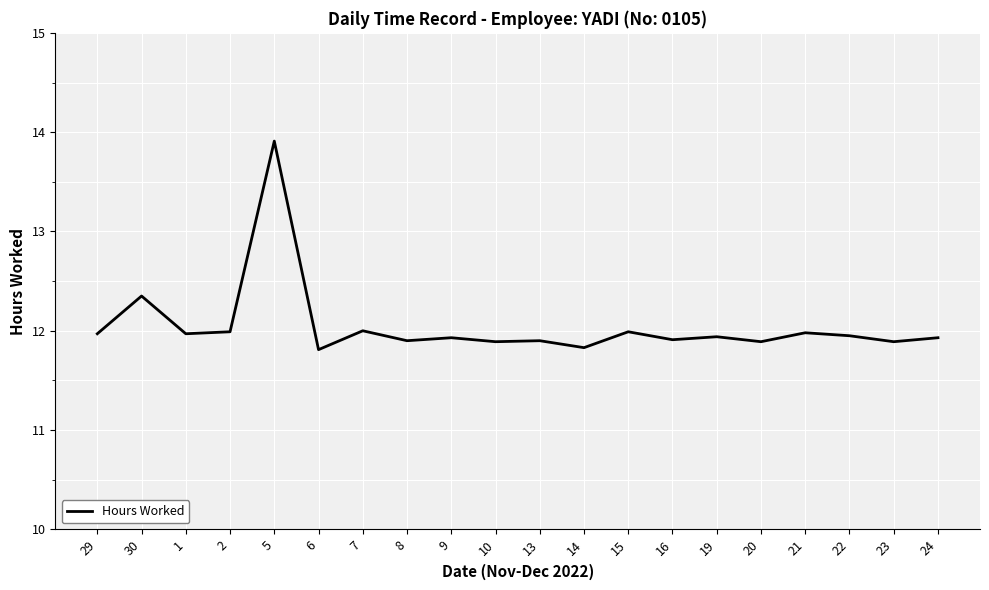

Approximately how many times larger is the value at 20 compared to 8?

1.0